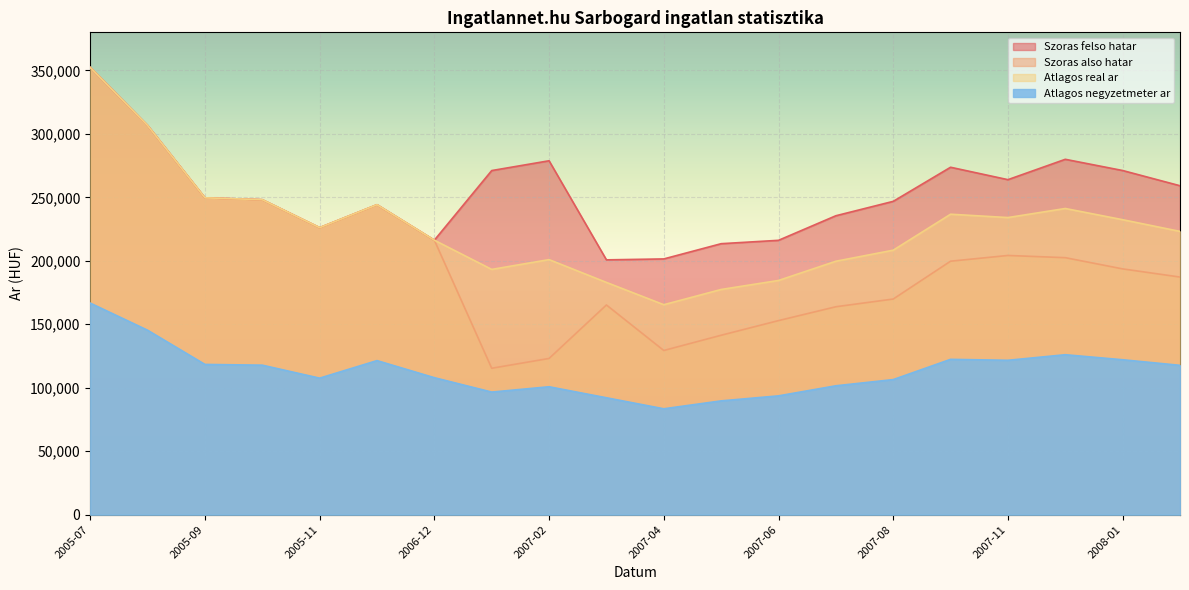

True or false: Atlagos real ar and Atlagos negyzetmeter ar cross at least once.

False